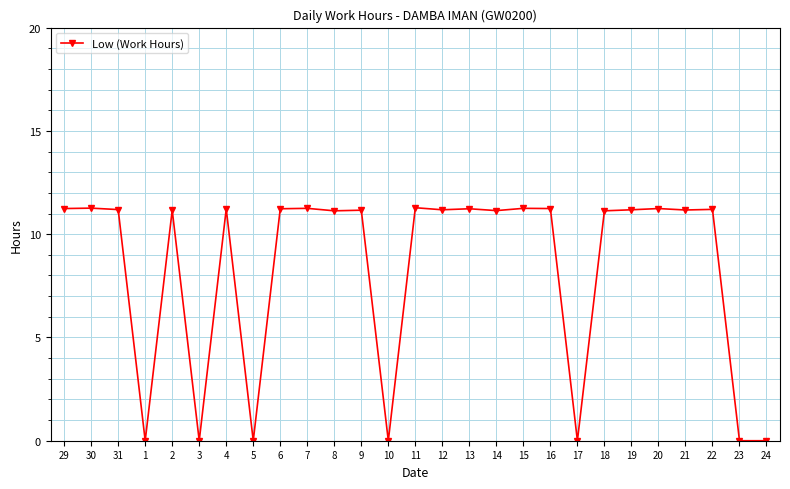

What is the sum of the values at 20 and 30?

22.5